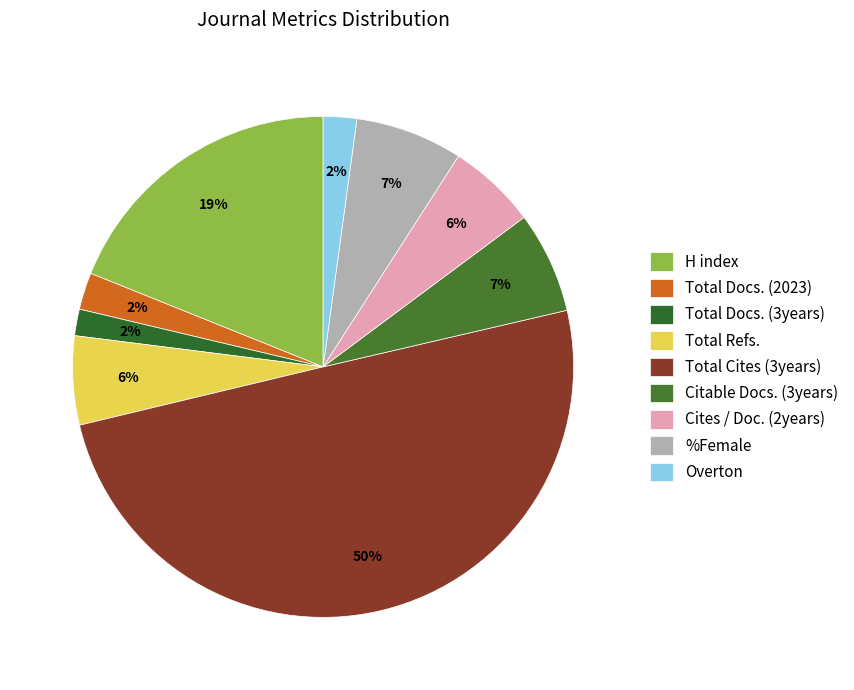

Combined, what portion of the pie is Total Cites (3years) and Total Docs. (2023)?

52.3%